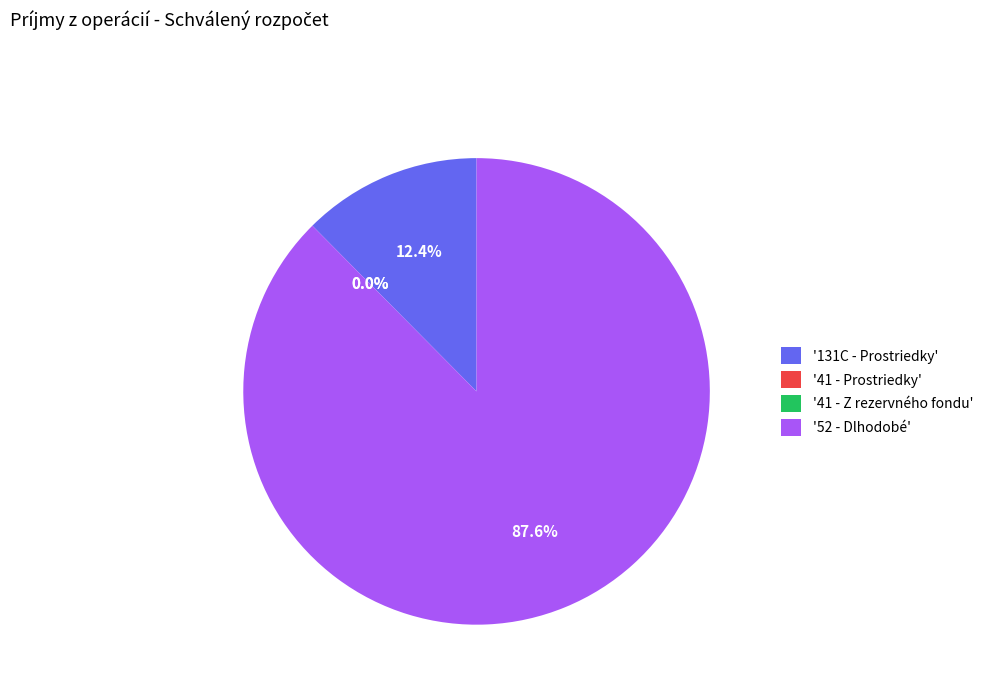

To the nearest percent, what is the difference between the 131C and 41 (Z rezervného fondu) slice percentages?

12%